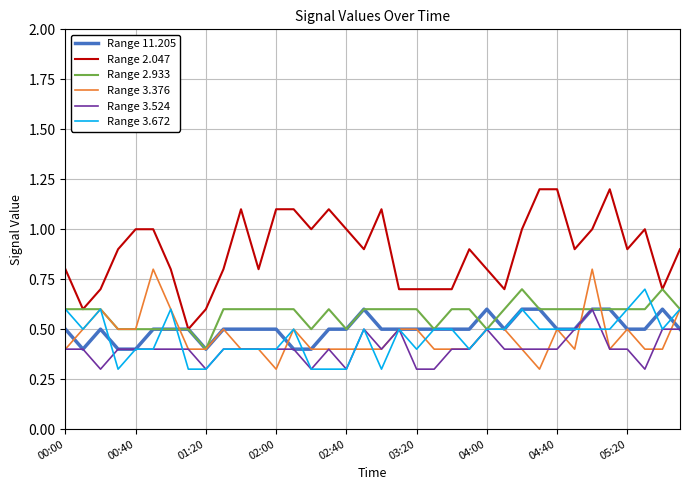

What is the highest value of the Range 11.205 series?

0.6